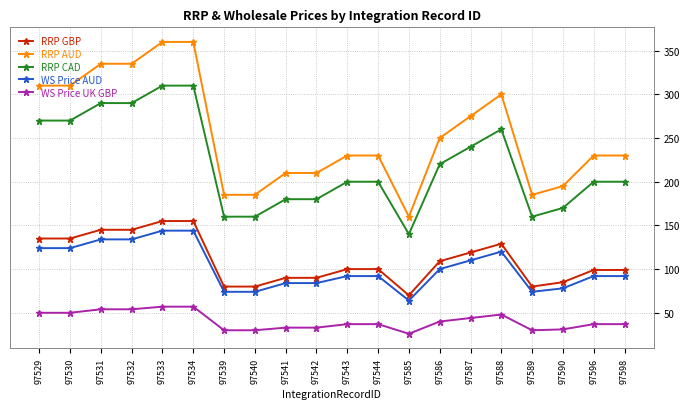

The value of WS Price AUD at 97598 is 92. True or false?

True